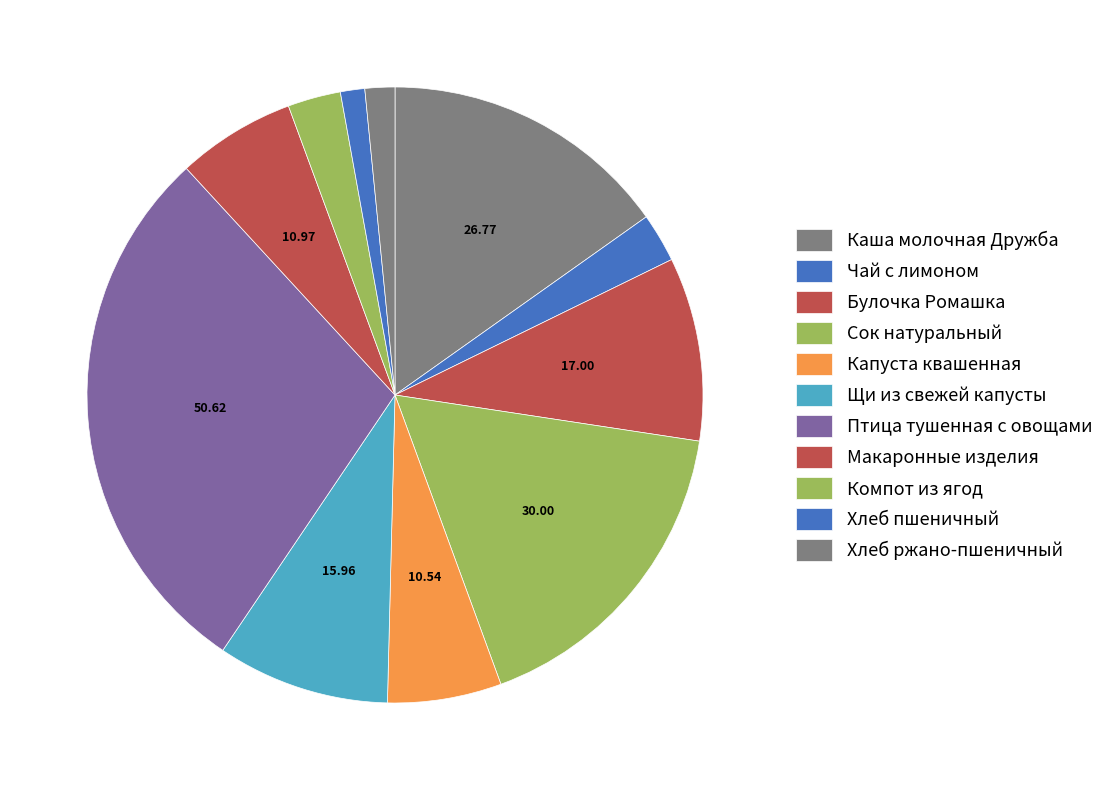

To the nearest percent, what portion does Компот из ягод represent?

3%